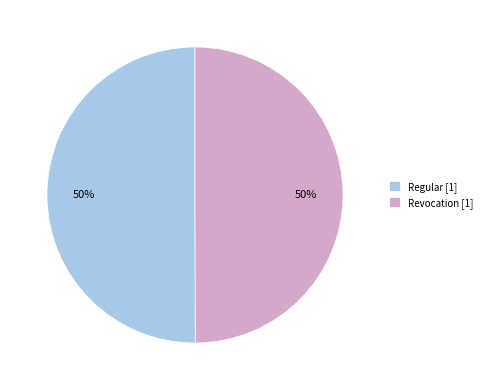

Do Regular [1] and Revocation [1] together represent more than half of the pie?

Yes